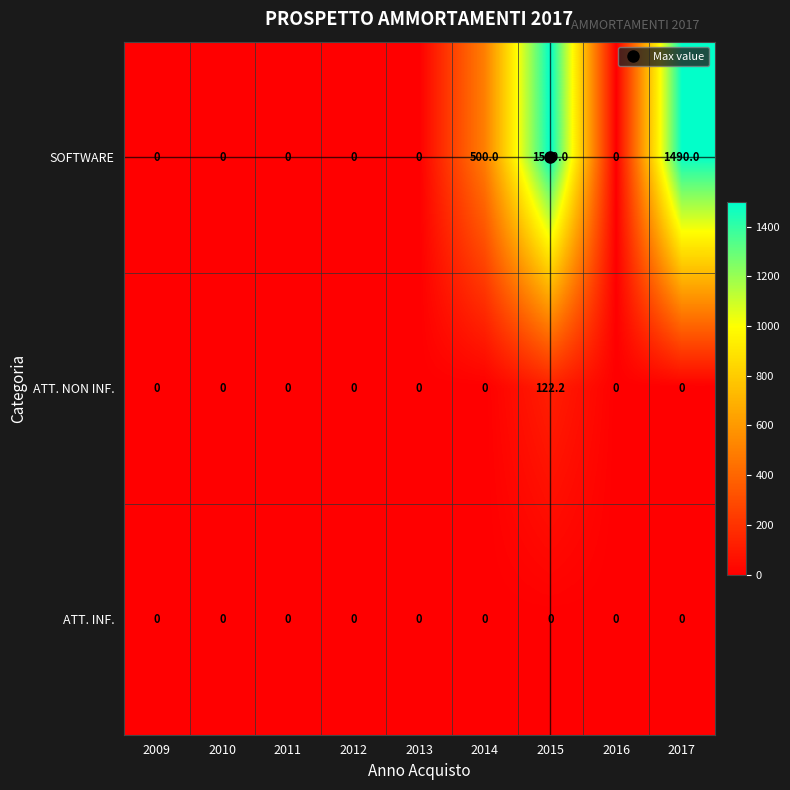

Is the value of ATT. INF. at 2014 greater than the value of SOFTWARE at 2014?

No